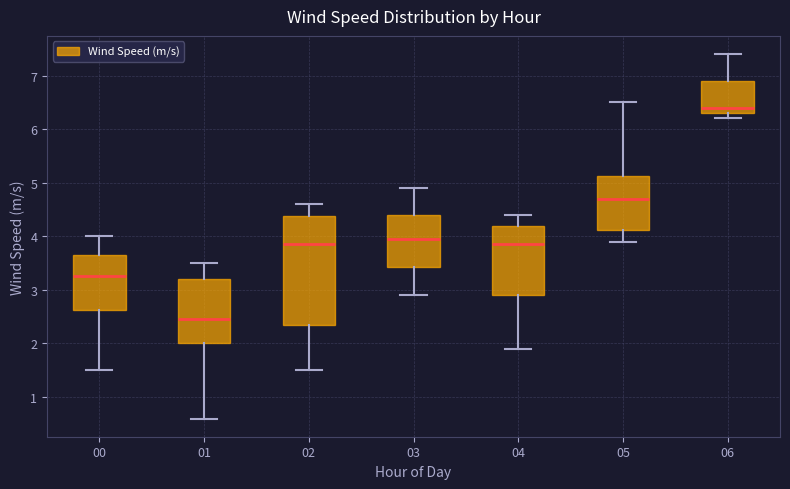

Reading left to right, transcribe this box plot: for each box, give where its median line is, the range the box spans, and where its two whiskers end, as read against the y-axis. The values are not printed on the chart, so give them approximately, as read against the axis.

00: median 3.3, box 2.6 to 3.7, whiskers 1.5 to 4.0
01: median 2.5, box 2.0 to 3.2, whiskers 0.6 to 3.5
02: median 3.9, box 2.4 to 4.4, whiskers 1.5 to 4.6
03: median 4.0, box 3.4 to 4.4, whiskers 2.9 to 4.9
04: median 3.9, box 2.9 to 4.2, whiskers 1.9 to 4.4
05: median 4.7, box 4.1 to 5.1, whiskers 3.9 to 6.5
06: median 6.4, box 6.3 to 6.9, whiskers 6.2 to 7.4